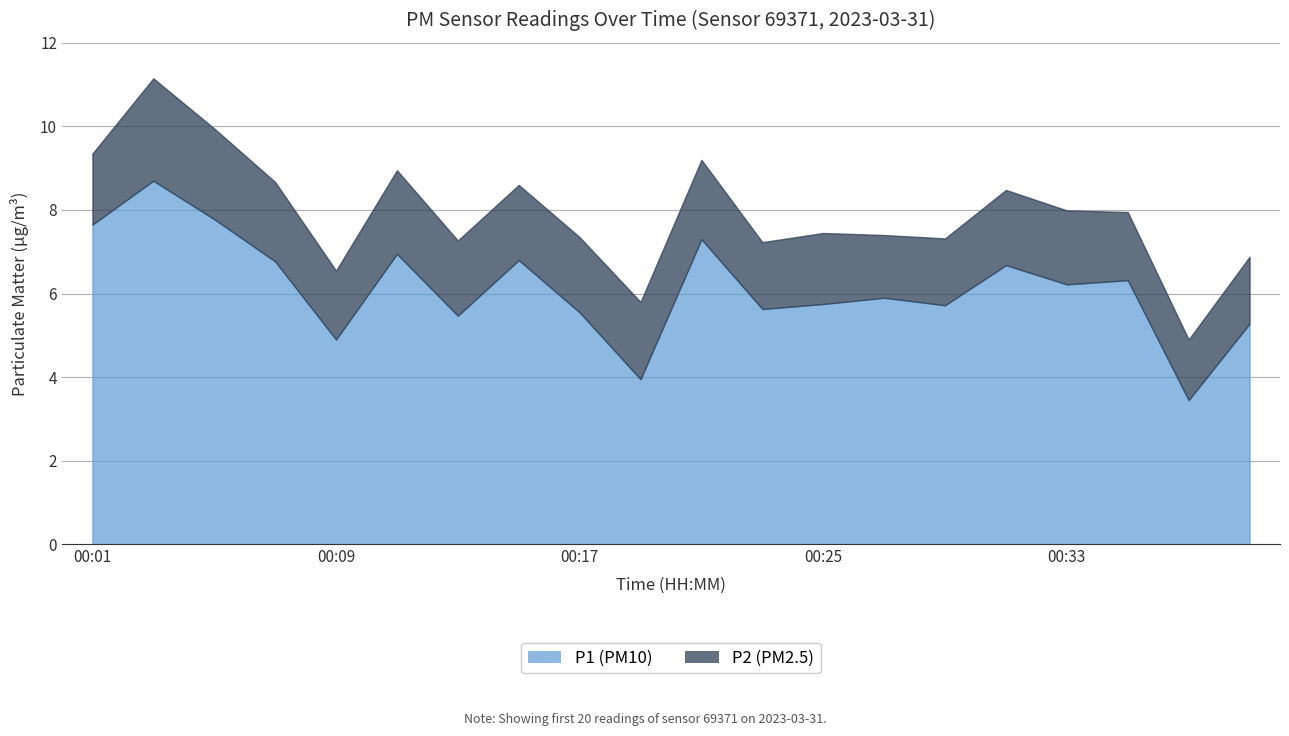

The P2 series shows 2.4 at 00:23. True or false?

False